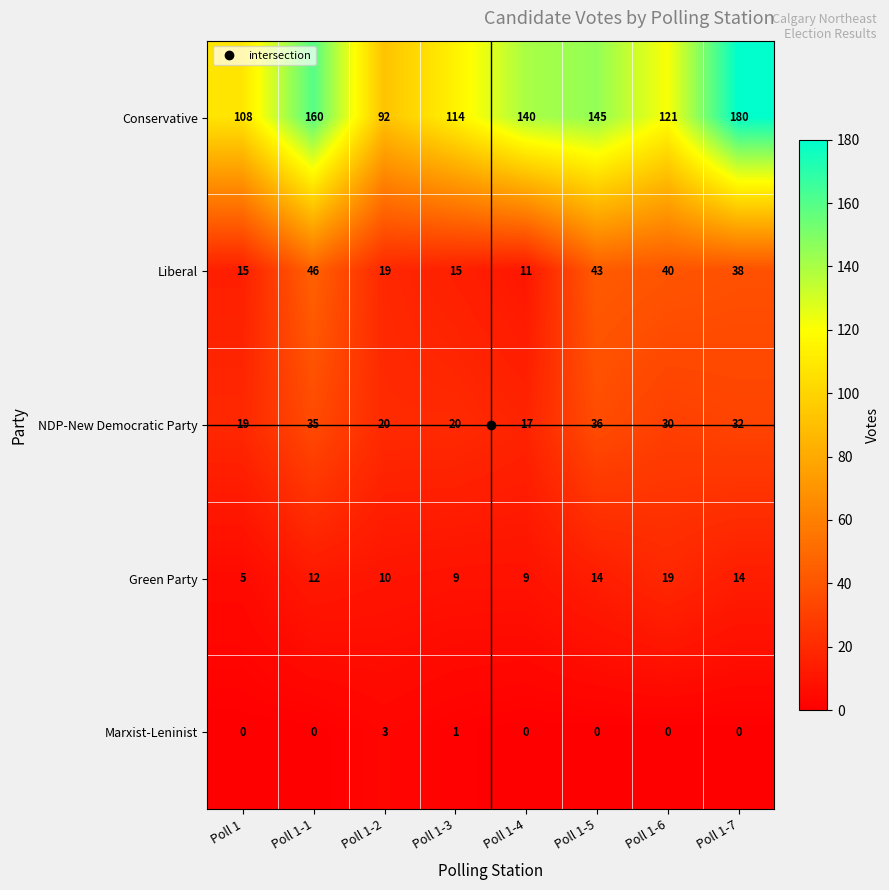

Which series has the largest total across all categories?

Conservative